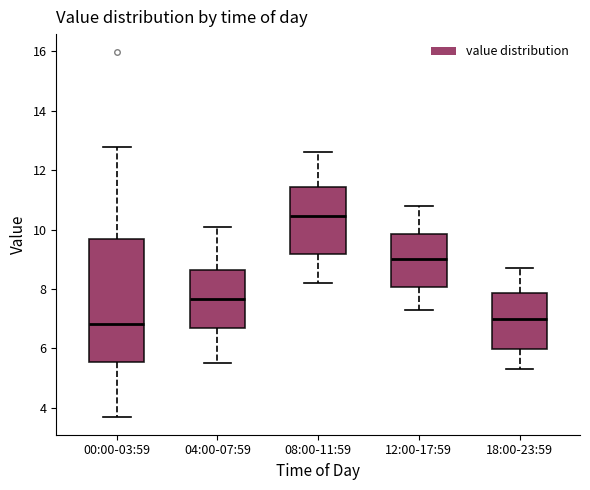

Reading left to right, read every box against the y-axis: the position of its median line, the range the box covers, and the ends of its whiskers. The values are not printed on the chart, so give them approximately, as read against the axis.

00:00-03:59: median 6.8, box 5.6 to 9.6, whiskers 3.8 to 12.8
04:00-07:59: median 7.6, box 6.6 to 8.6, whiskers 5.6 to 10.2
08:00-11:59: median 10.4, box 9.2 to 11.4, whiskers 8.2 to 12.6
12:00-17:59: median 9.0, box 8.0 to 9.8, whiskers 7.4 to 10.8
18:00-23:59: median 7.0, box 6.0 to 7.8, whiskers 5.4 to 8.8